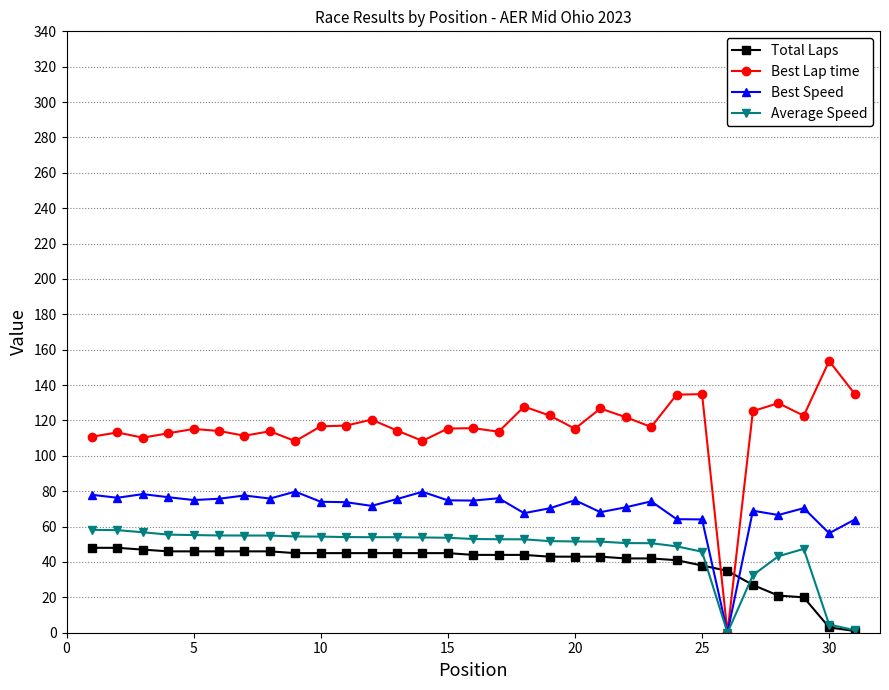

What is the value of the Average Speed point at the 3rd from the left?

56.8